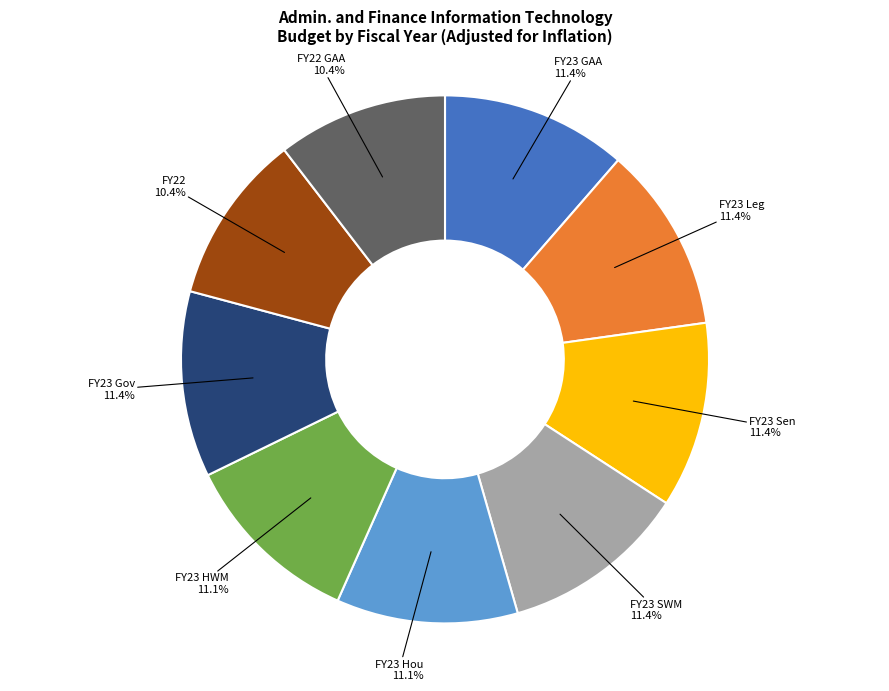

True or false: FY23 SWM accounts for 11% of the total.

True